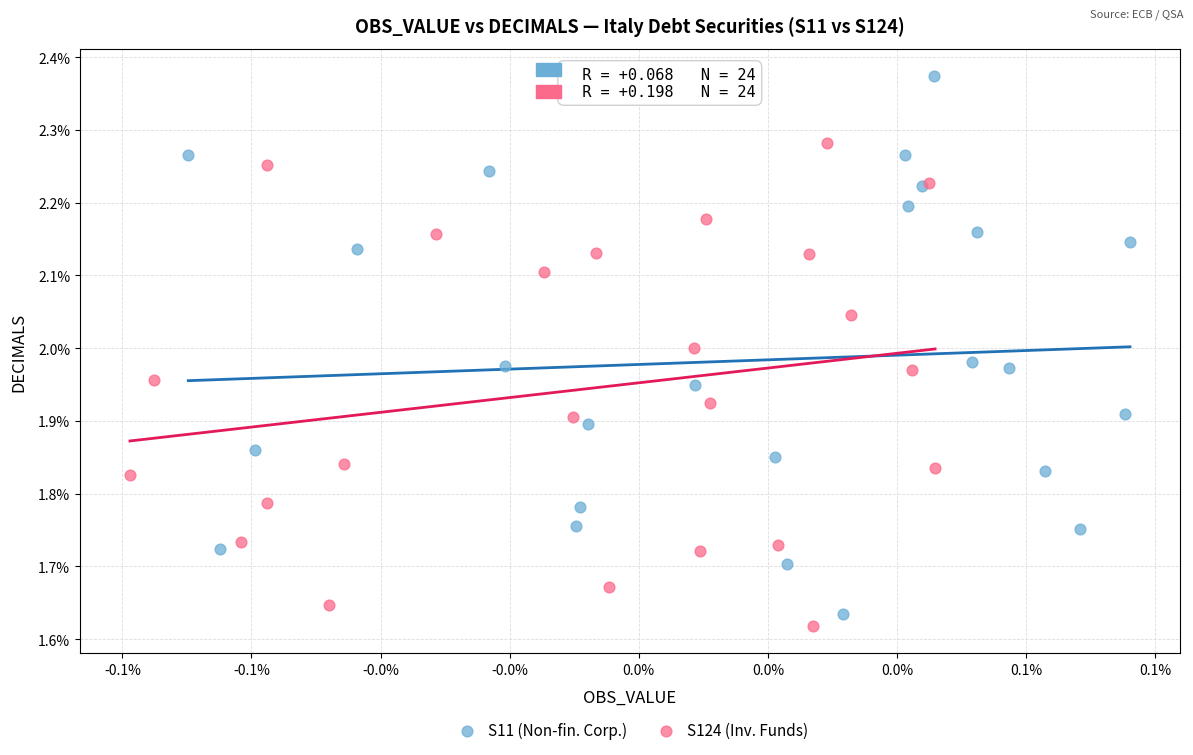

Which series contains the lowest Y value?

S124 (Inv. Funds)